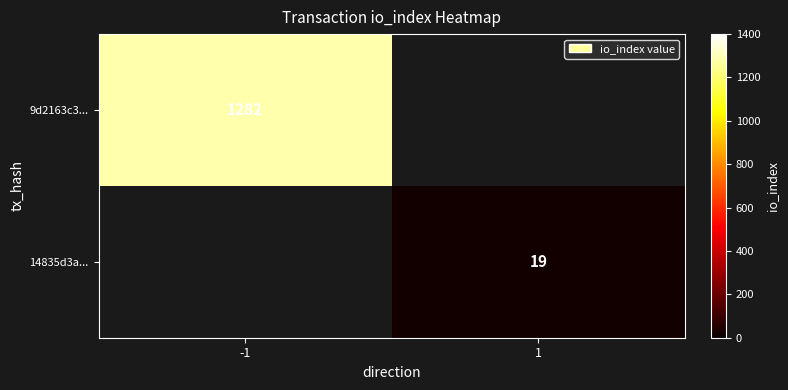

The value of 14835d3a... at 1 is 27. True or false?

False